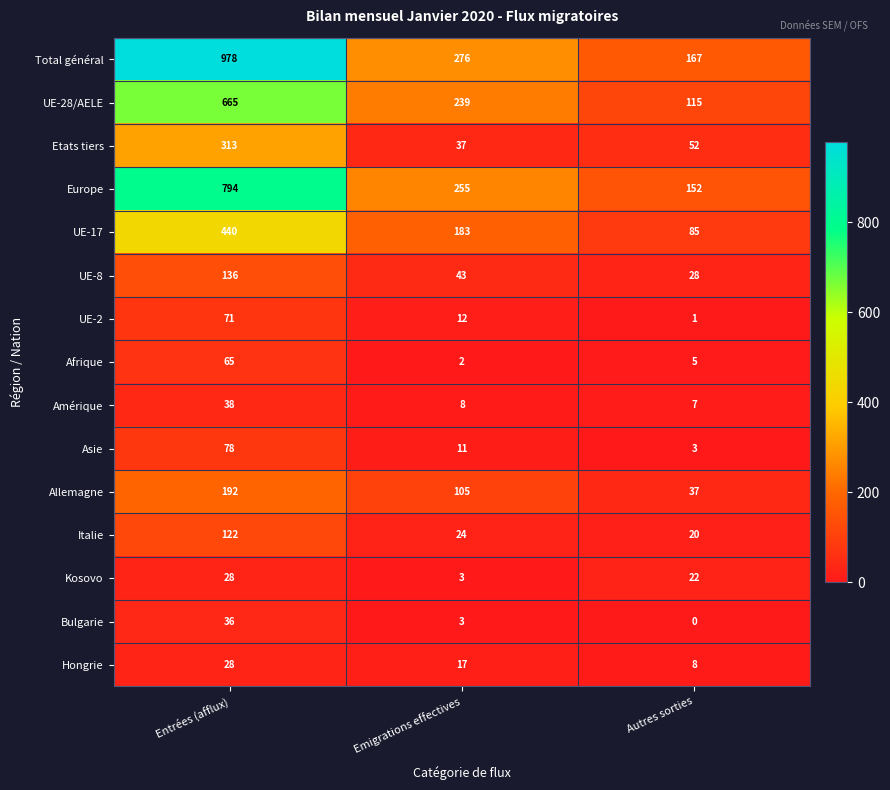

List the labels in order of UE-2 value, smallest first.

Autres sorties, Emigrations effectives, Entrées (afflux)